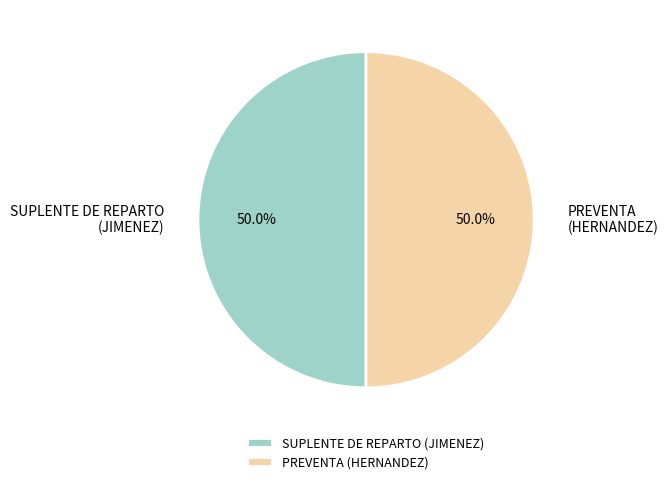

What percentage is NOT represented by PREVENTA (HERNANDEZ)?

50.0%